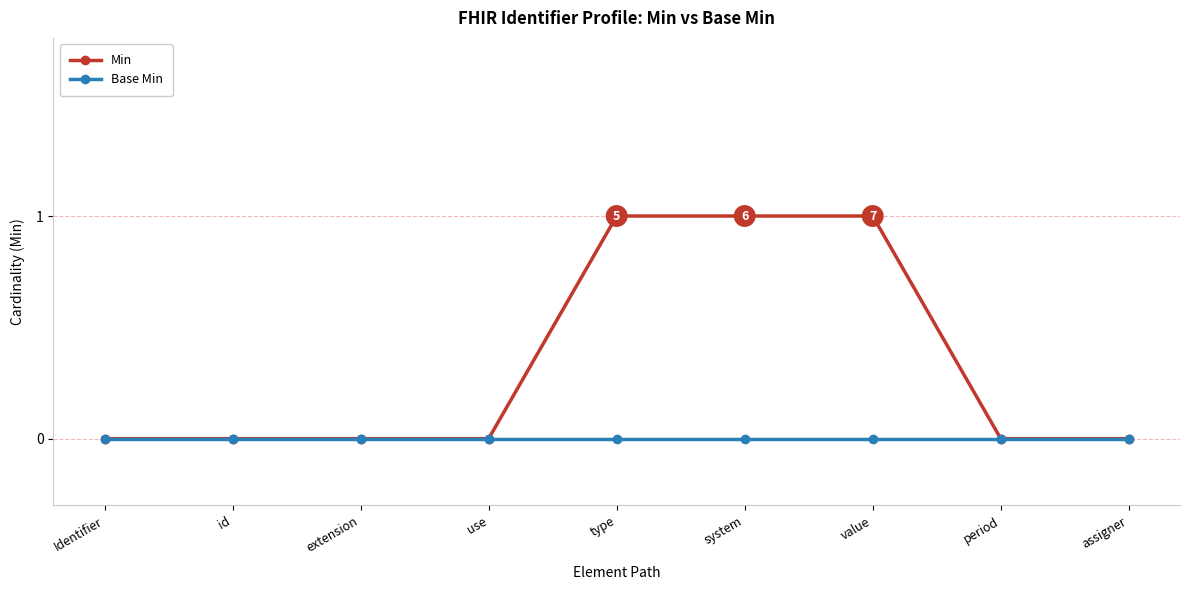

Is the value of Min at type greater than the value of Base Min at system?

Yes